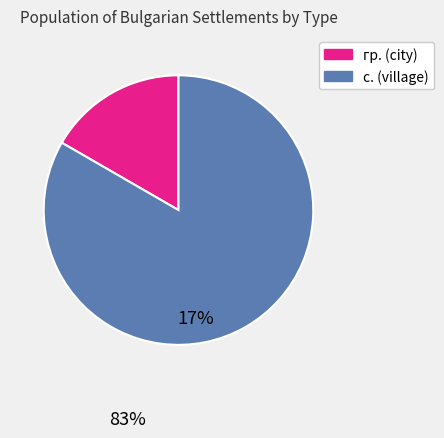

Combined, do гр. and с. account for over 50%?

Yes